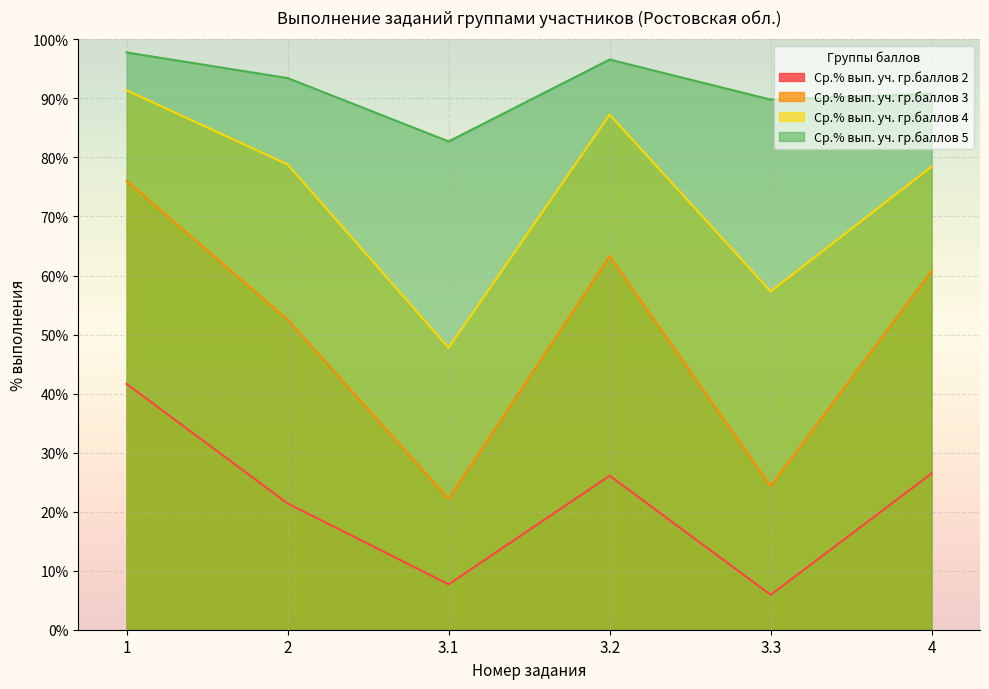

How many values in the Ср.% вып. уч. гр.баллов 3 series exceed 60?

3